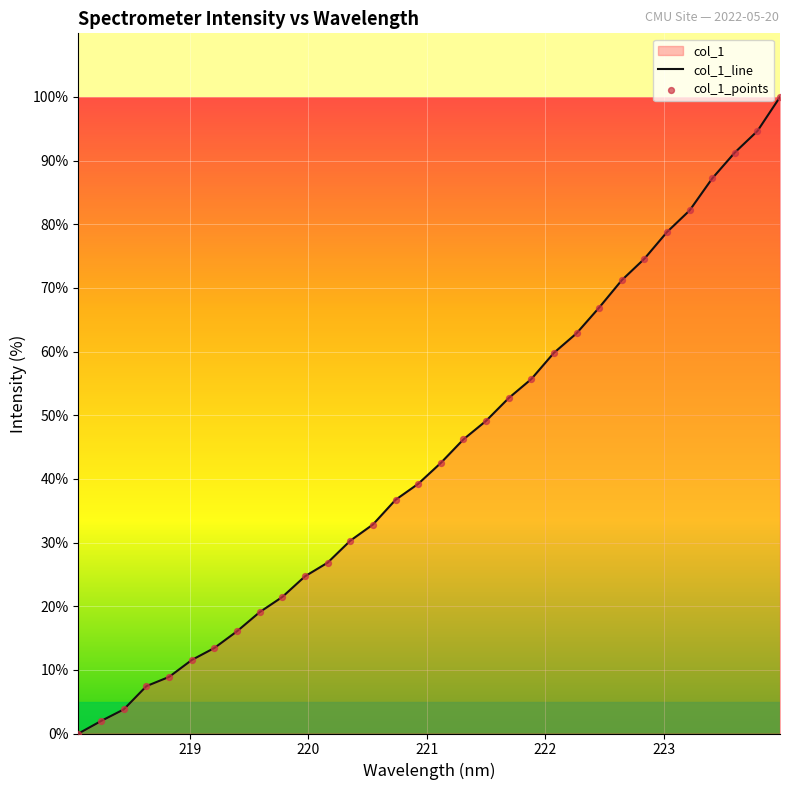

What is the change in value from 220.9264 to 222.263?

+23.6